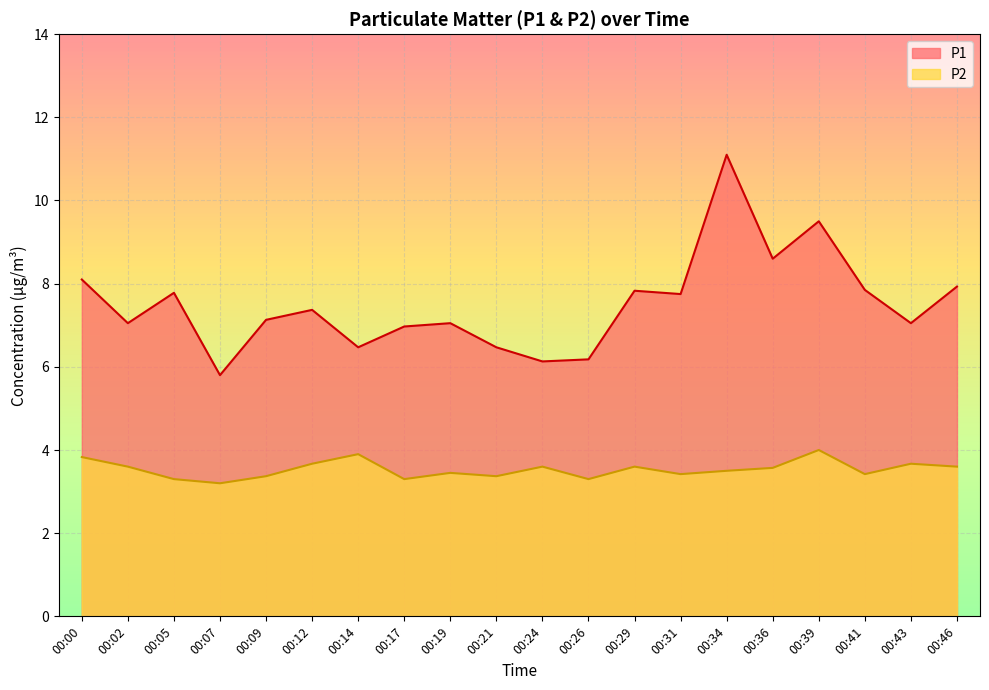

What is the difference between the P2 values at 00:09 and 00:39?

0.6